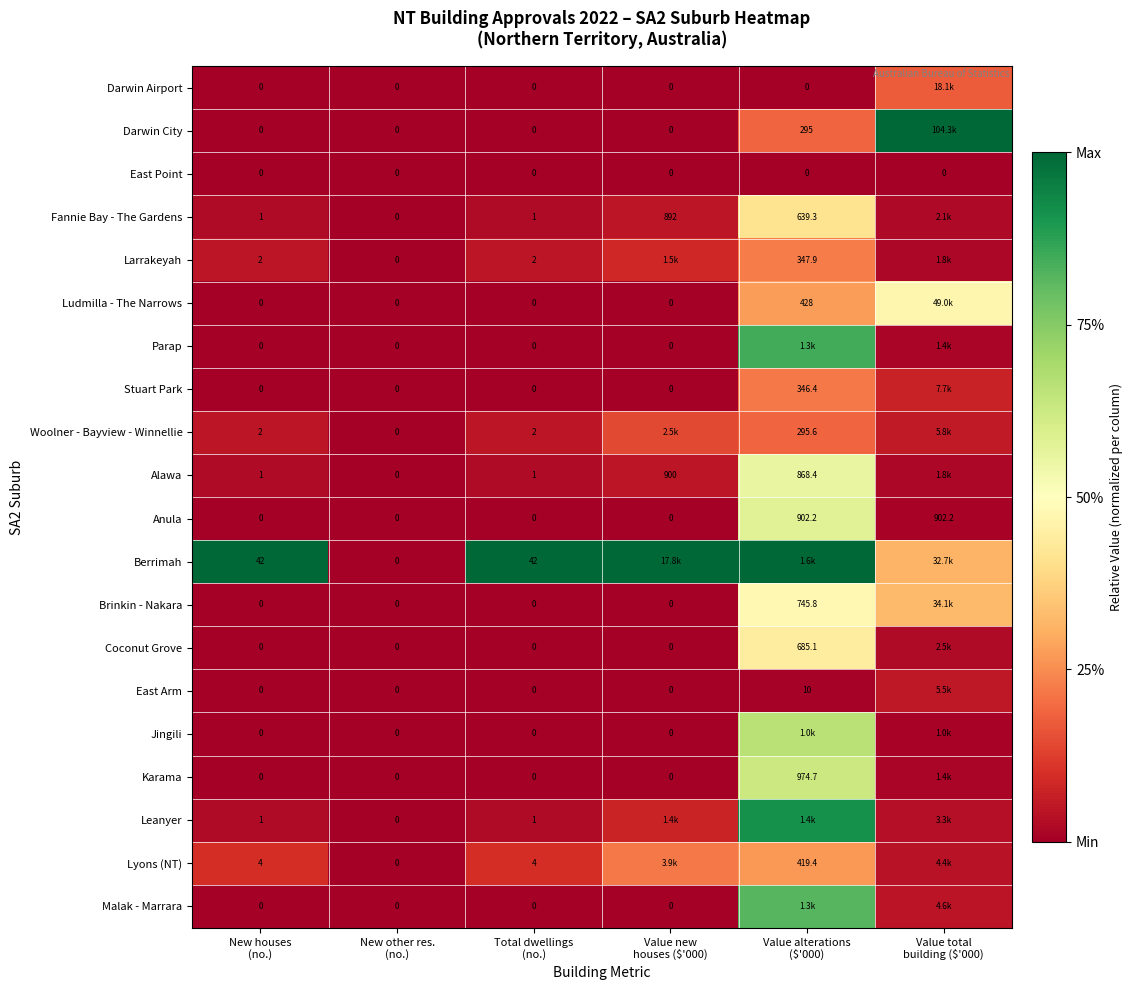

Count the number of categories in the chart.

6